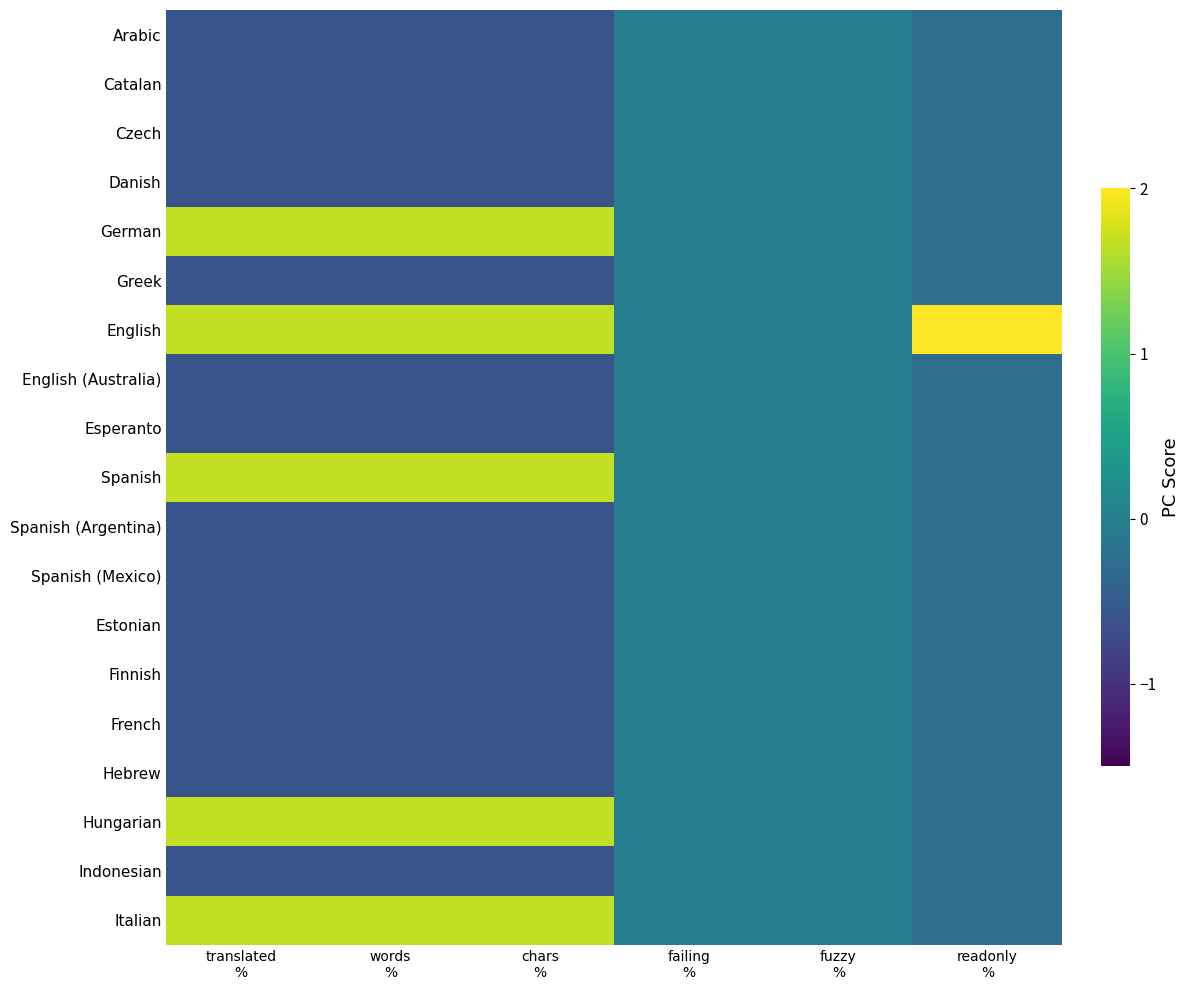

Which series has the largest range (max minus min)?

English